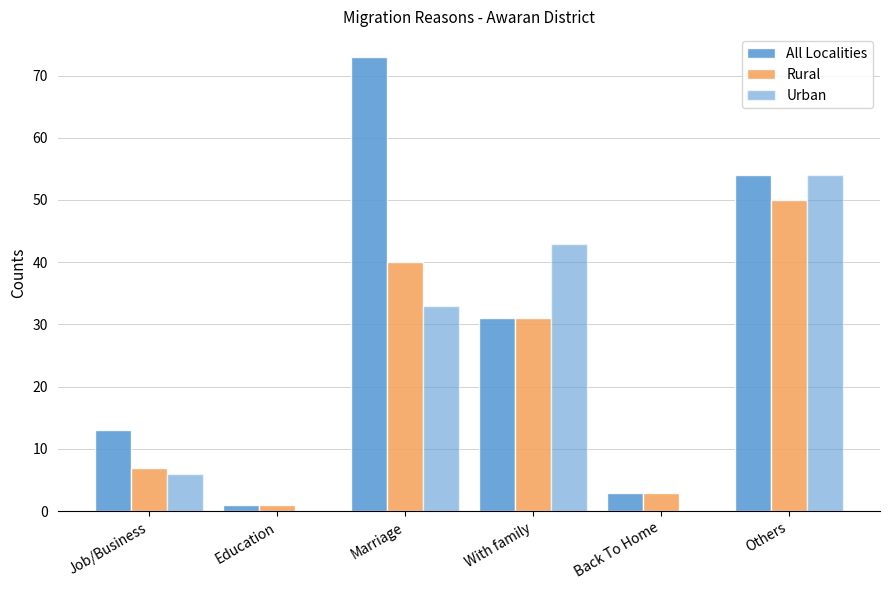

Does the chart contain stacked bars?

No